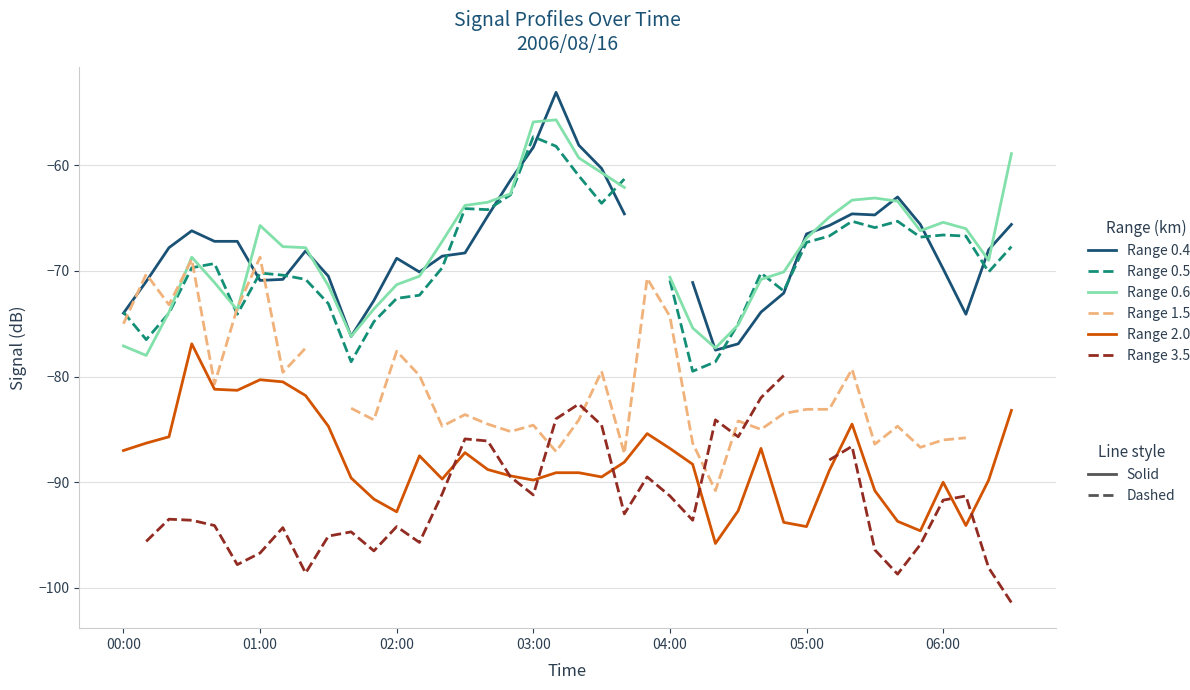

What is the total value across all series at 39?

-455.5